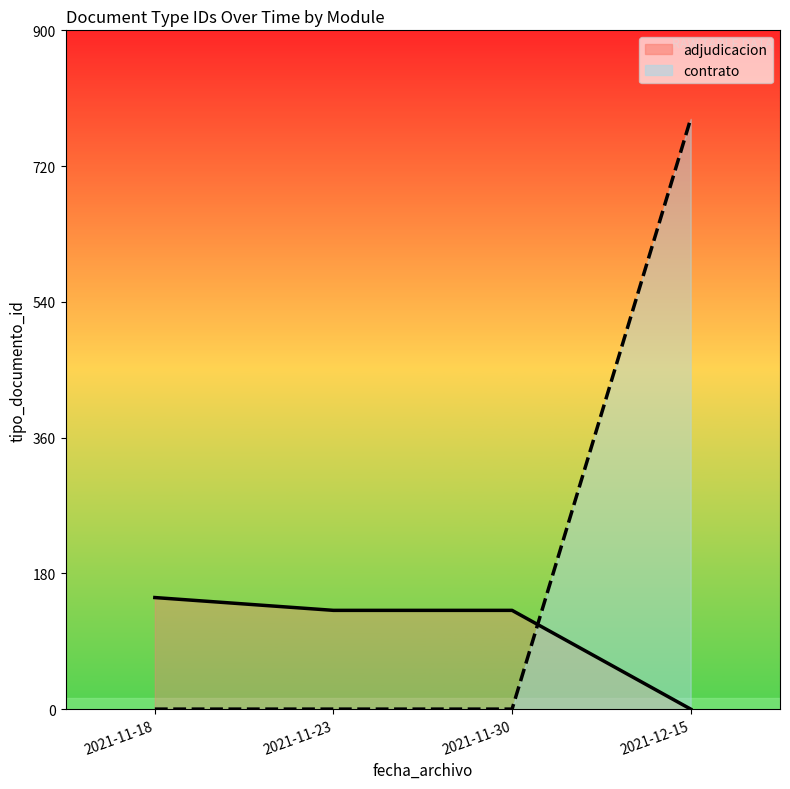

How many data points in adjudicacion are less than 131?

1